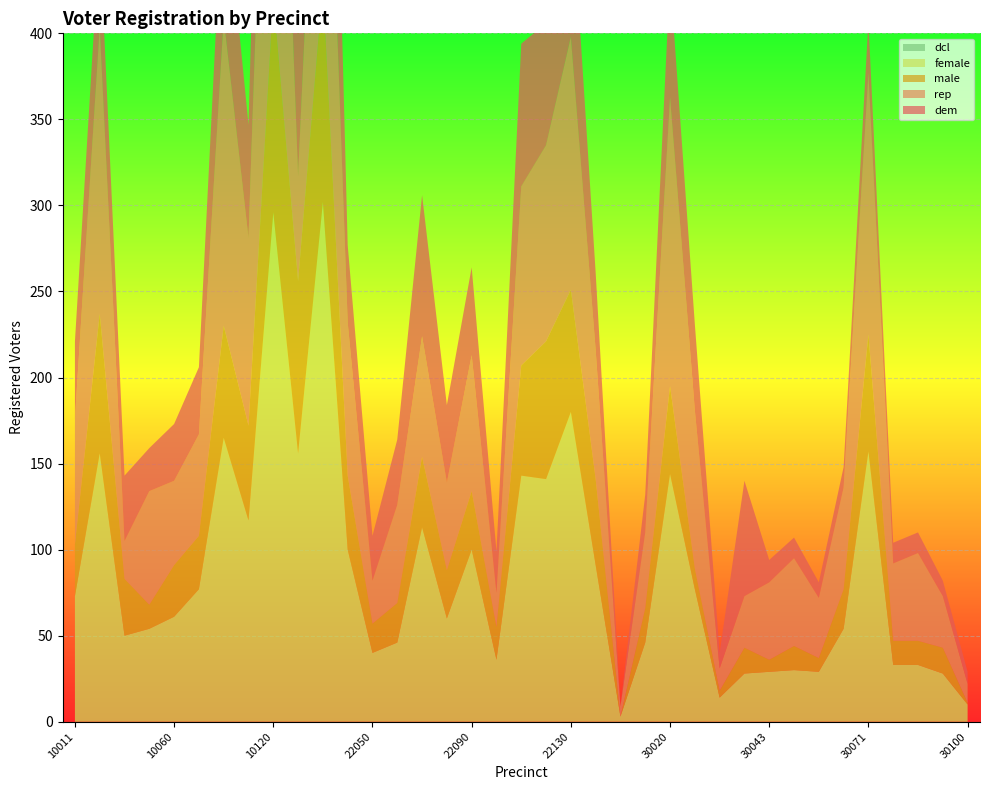

Reading left to right, what are all the values shown in this chart?

dem: 10011=45	10030=53	10031=38	10050=25	10060=33	10070=39	10091=83	10110=66	10120=155	12150=129	22030=192	22040=45	22050=26	22060=38	22070=82	22080=45	22090=51	22100=24	22110=83	22120=71	22130=88	30011=45	30013=0	30014=22	30020=70	30021=50	30030=9	30042=67	30043=13	30050=12	30061=9	30070=12	30071=30	30072=12	30081=12	30082=9	30100=7
rep: 10011=73	10030=167	10031=22	10050=66	10060=49	10070=59	10091=179	10110=109	10120=288	12150=61	22030=207	22040=89	22050=25	22060=57	22070=70	22080=51	22090=79	22100=20	22110=104	22120=114	22130=147	30011=75	30013=6	30014=44	30020=168	30021=92	30030=13	30042=30	30043=45	30050=51	30061=35	30070=59	30071=152	30072=45	30081=51	30082=30	30100=11
male: 10011=30	10030=81	10031=33	10050=14	10060=30	10070=31	10091=65	10110=55	10120=125	12150=100	22030=126	22040=43	22050=17	22060=23	22070=41	22080=28	22090=34	22100=19	22110=64	22120=80	22130=71	30011=50	30013=0	30014=20	30020=51	30021=12	30030=4	30042=15	30043=7	30050=14	30061=8	30070=23	30071=68	30072=14	30081=14	30082=15	30100=1
female: 10011=73	10030=156	10031=50	10050=54	10060=61	10070=77	10091=165	10110=117	10120=296	12150=156	22030=302	22040=100	22050=40	22060=46	22070=113	22080=60	22090=100	22100=36	22110=143	22120=141	22130=180	30011=91	30013=3	30014=46	30020=144	30021=77	30030=14	30042=28	30043=29	30050=30	30061=29	30070=54	30071=157	30072=33	30081=33	30082=28	30100=10
dcl: 10011=0	10030=0	10031=0	10050=0	10060=0	10070=0	10091=0	10110=0	10120=0	12150=0	22030=0	22040=0	22050=0	22060=0	22070=0	22080=0	22090=0	22100=0	22110=0	22120=0	22130=0	30011=0	30013=0	30014=0	30020=0	30021=0	30030=0	30042=0	30043=0	30050=0	30061=0	30070=0	30071=0	30072=0	30081=0	30082=0	30100=0